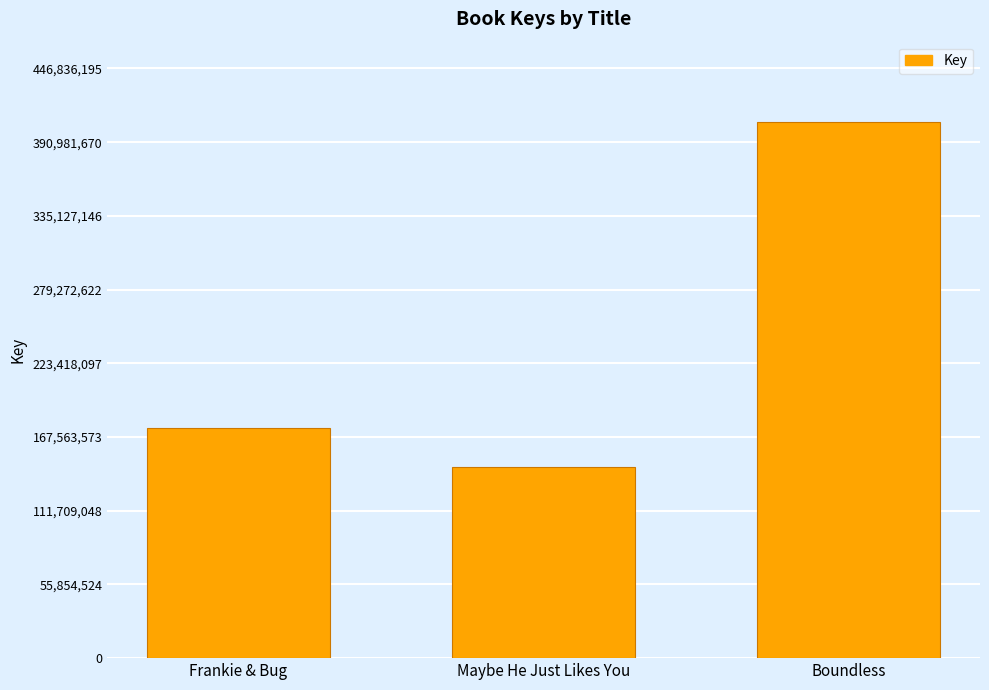

What is the difference between the values at Maybe He Just Likes You and Frankie & Bug?

29487782